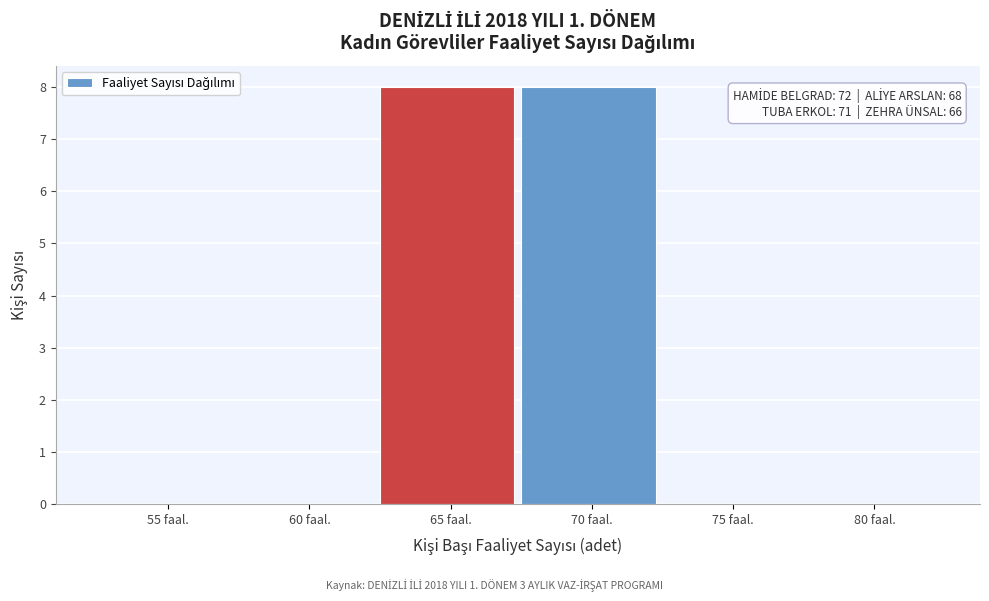

Reading left to right, list all the values displayed in this chart.

55 faal.=0	60 faal.=0	65 faal.=8	70 faal.=8	75 faal.=0	80 faal.=0